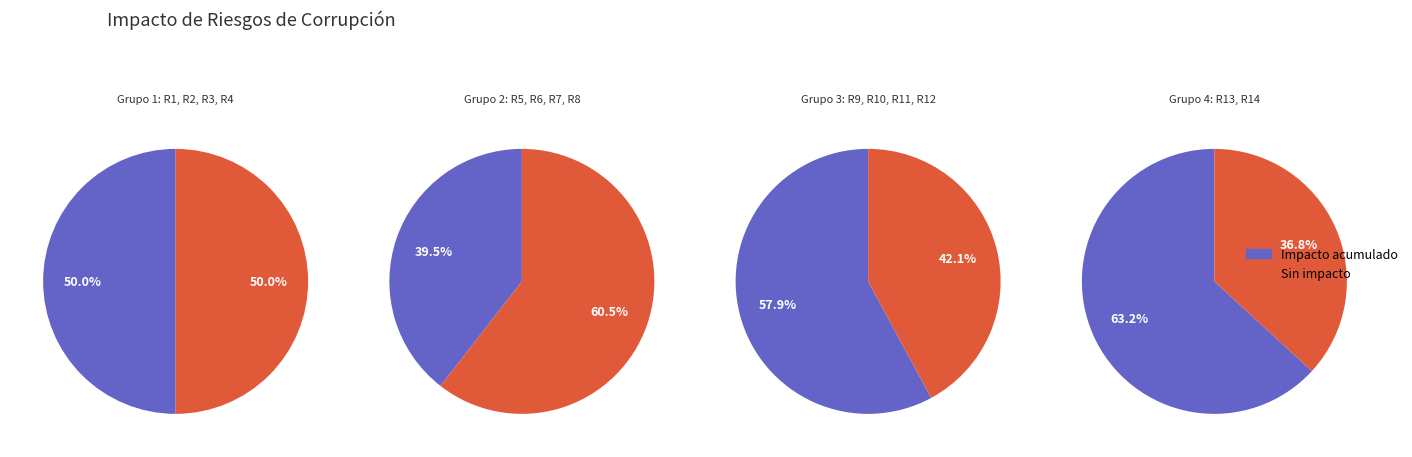

To the nearest percent, what portion does R2 represent?

7%